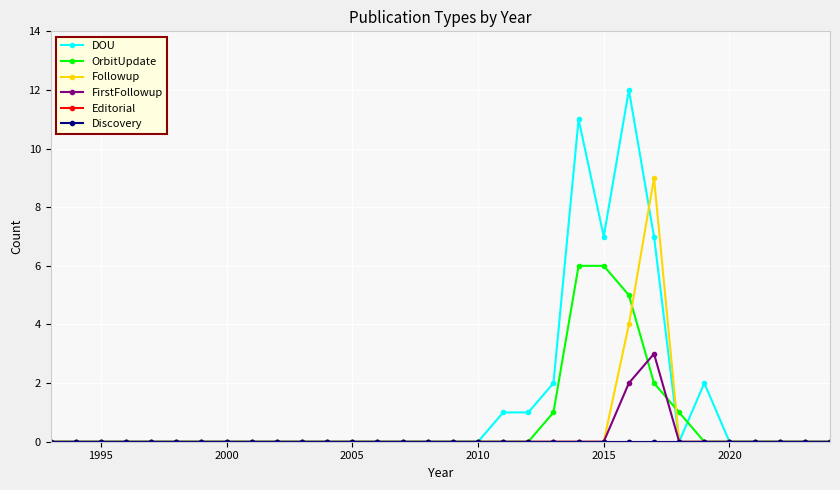

Is this an area chart (filled region under the line)?

No